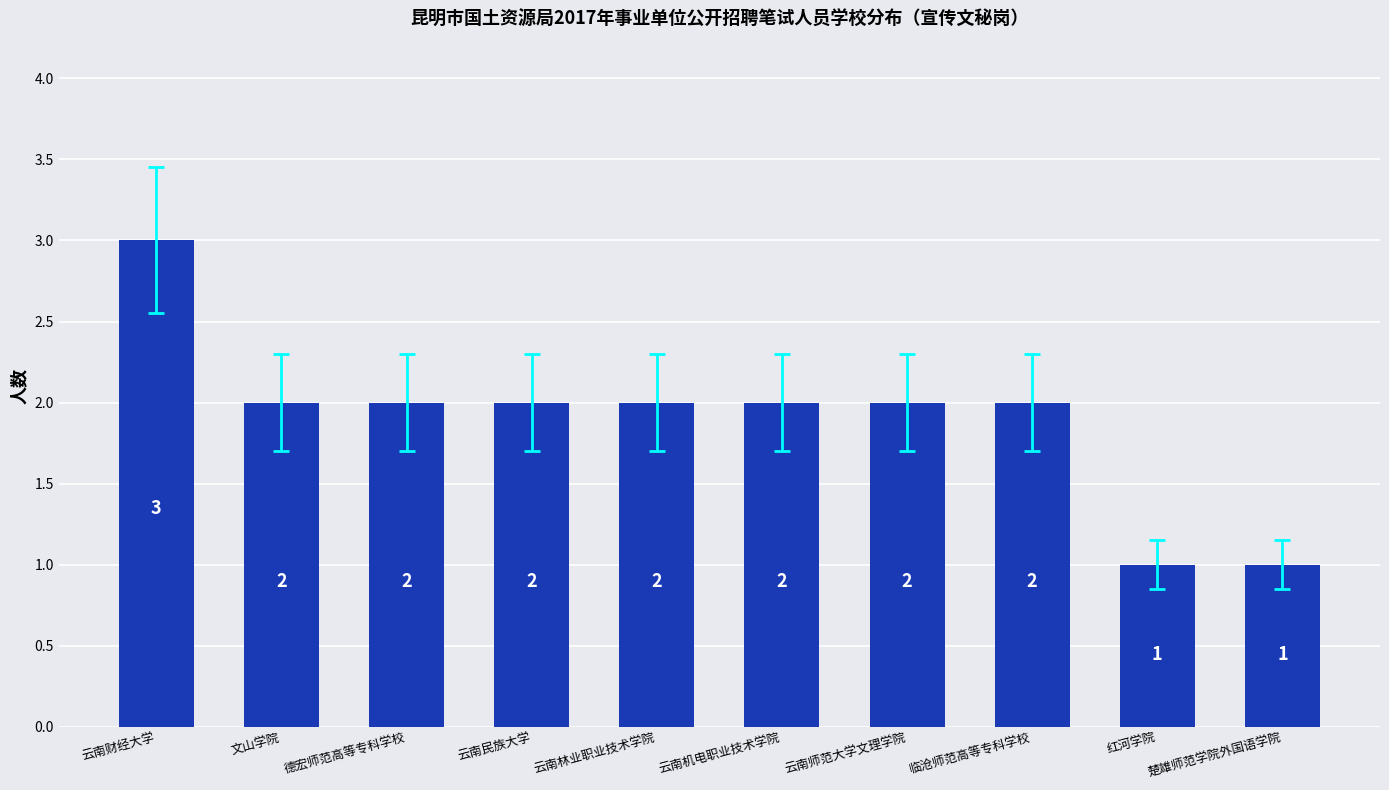

What is the difference between the maximum and second lowest values?

2